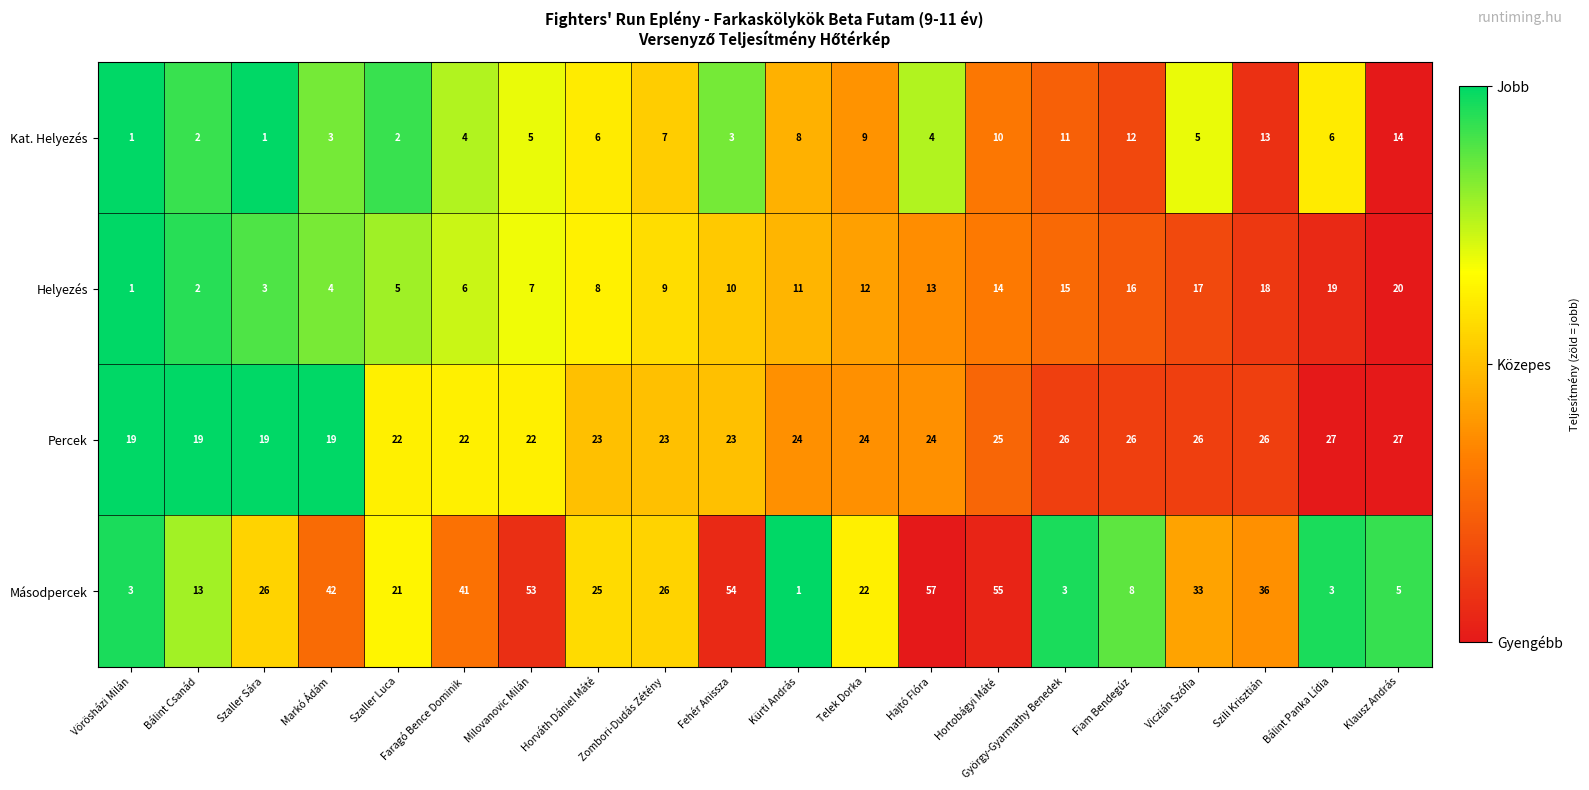

What is the difference between the Másodpercek values at Szili Krisztián and Markó Ádám?

6